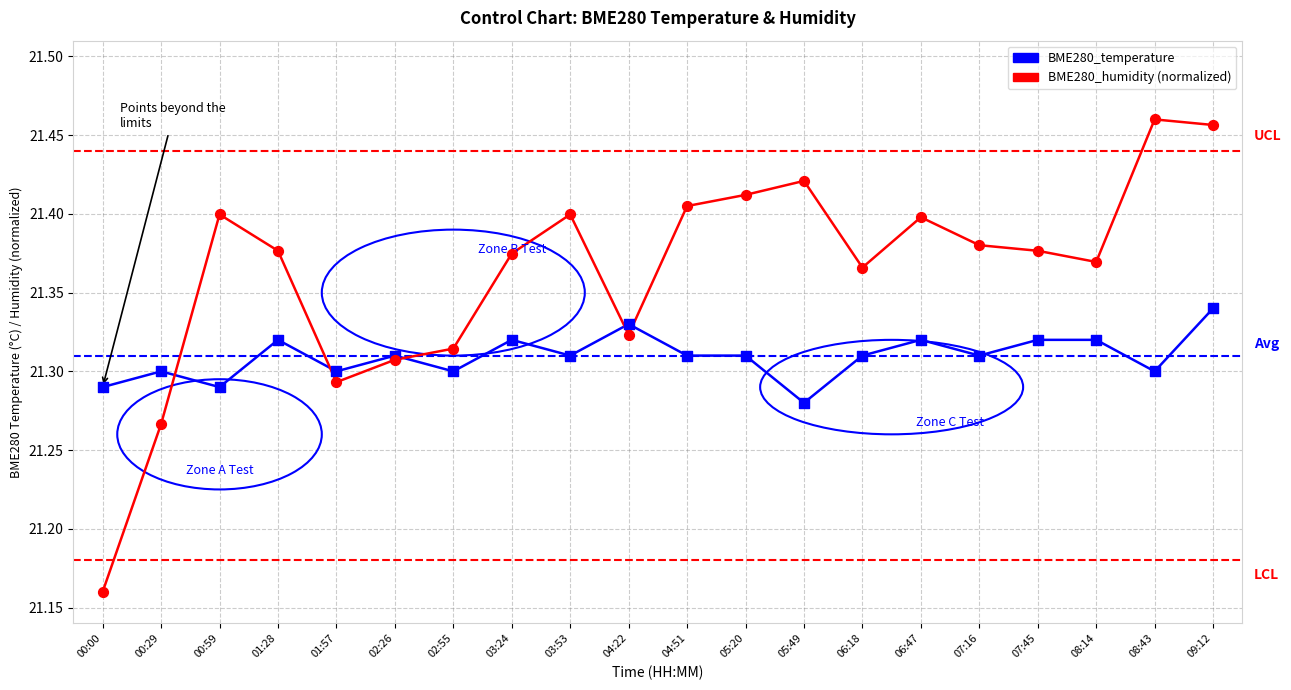

Which series changed the most between 00:29 and 08:14?

BME280_humidity (normalized)